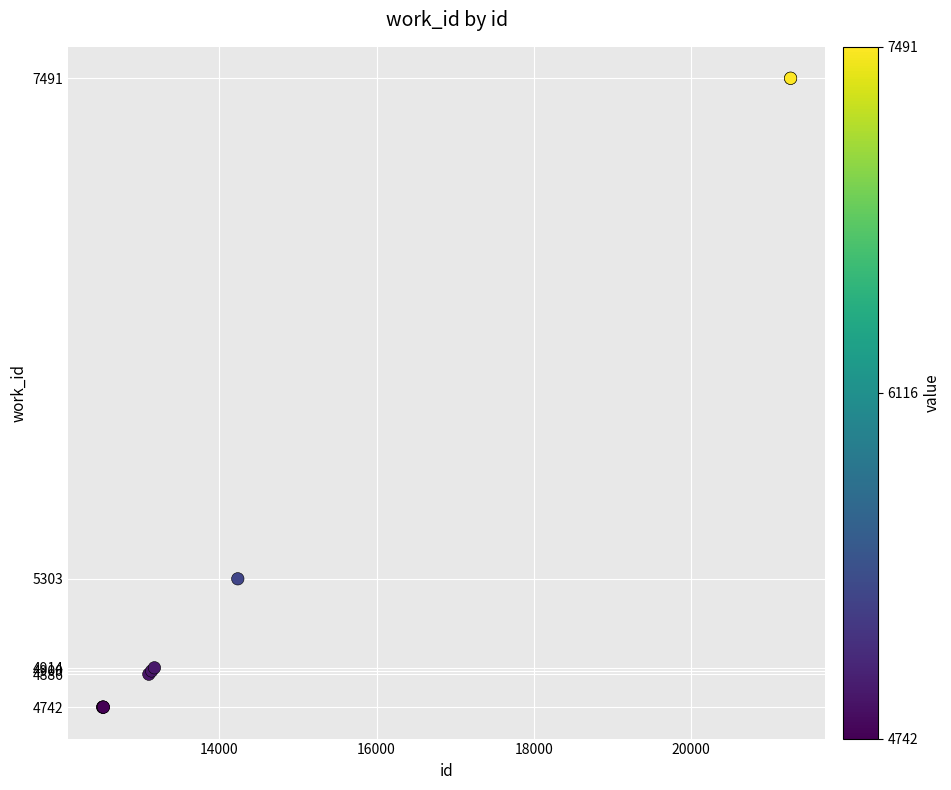

What Y value in the scatter plot is closest to 6116?

5303